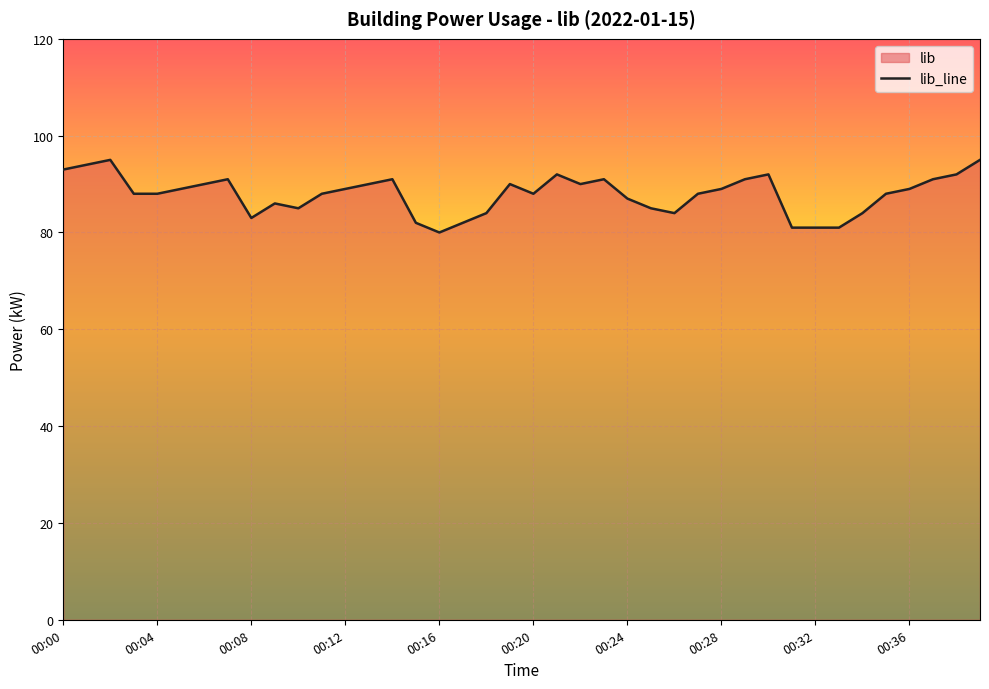

Reading left to right, list all the values displayed in this chart.

00:00=93	00:01=94	00:02=95	00:03=88	00:04=88	00:05=89	00:06=90	00:07=91	00:08=83	00:09=86	00:10=85	00:11=88	00:12=89	00:13=90	00:14=91	00:15=82	00:16=80	00:17=82	00:18=84	00:19=90	00:20=88	00:21=92	00:22=90	00:23=91	00:24=87	00:25=85	00:26=84	00:27=88	00:28=89	00:29=91	00:30=92	00:31=81	00:32=81	00:33=81	00:34=84	00:35=88	00:36=89	00:37=91	00:38=92	00:39=95